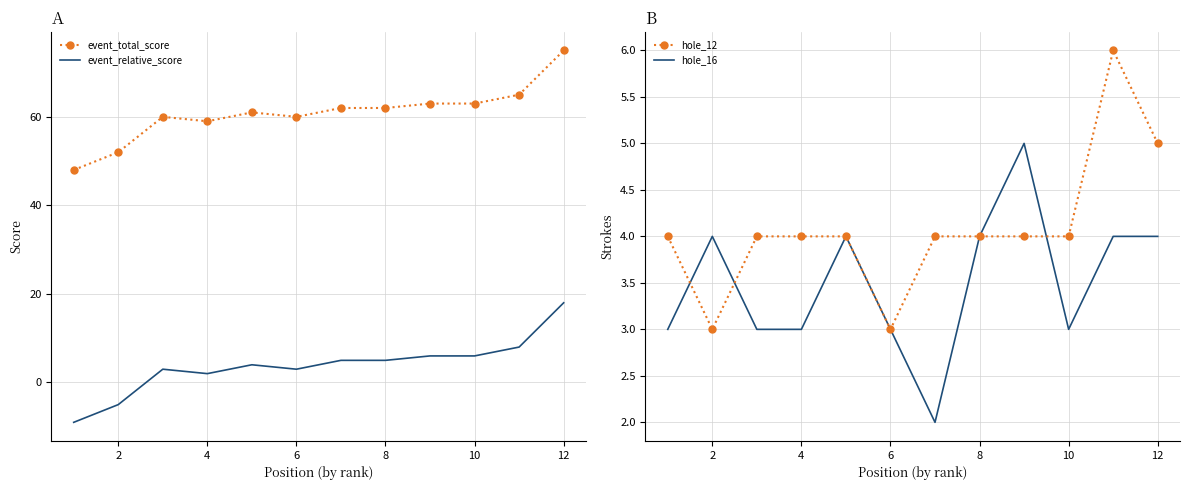

What is the difference between the maximum and second lowest values in the hole_12 series?

3